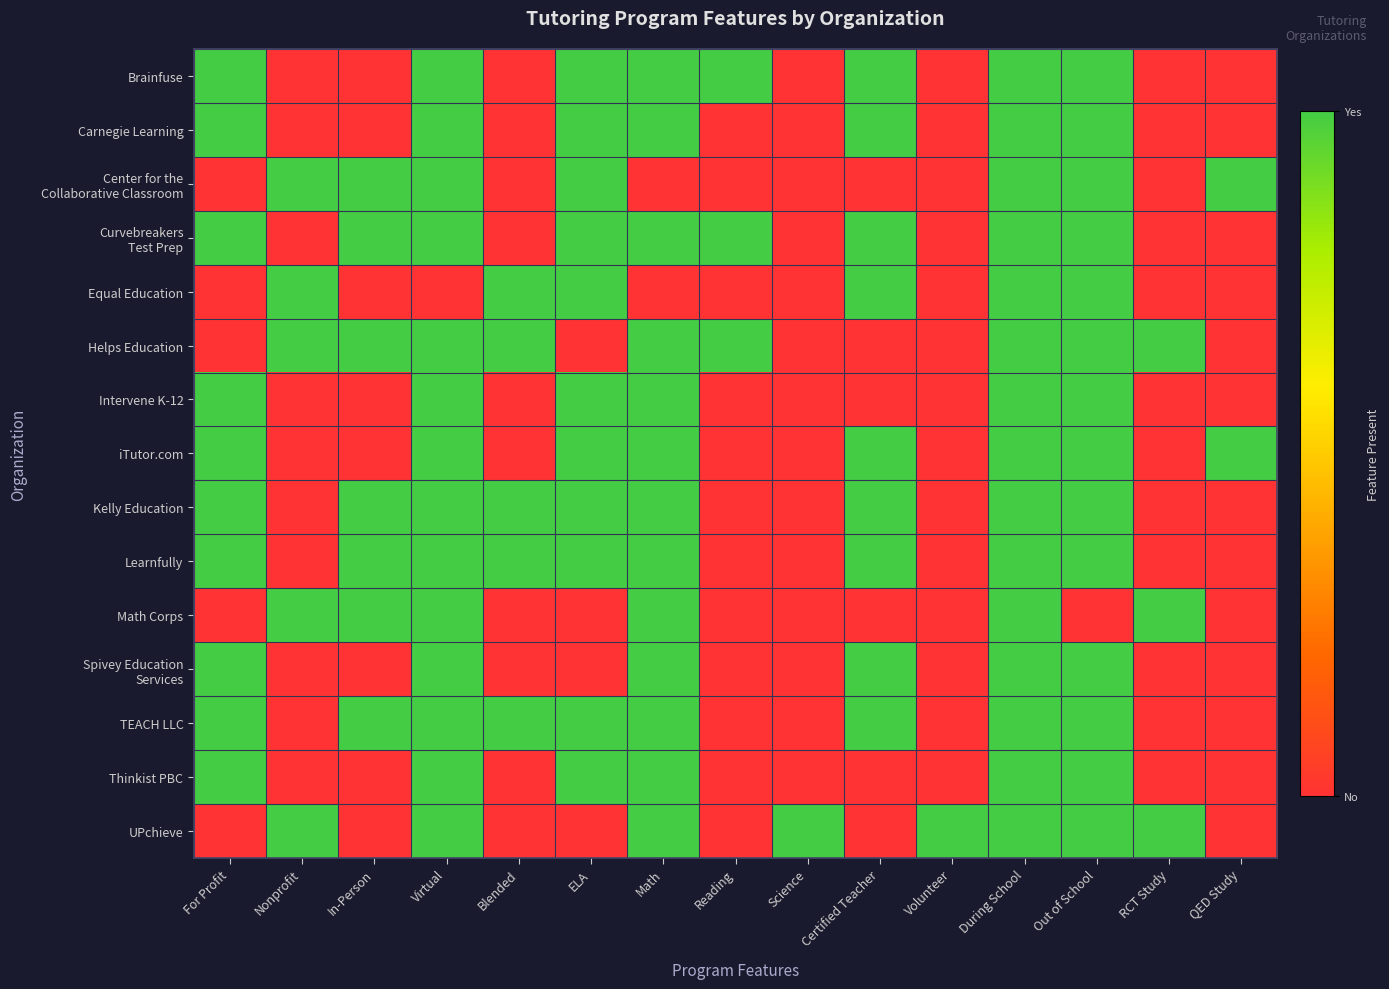

Which series has the largest total across all categories?

Curvebreakers Test Prep